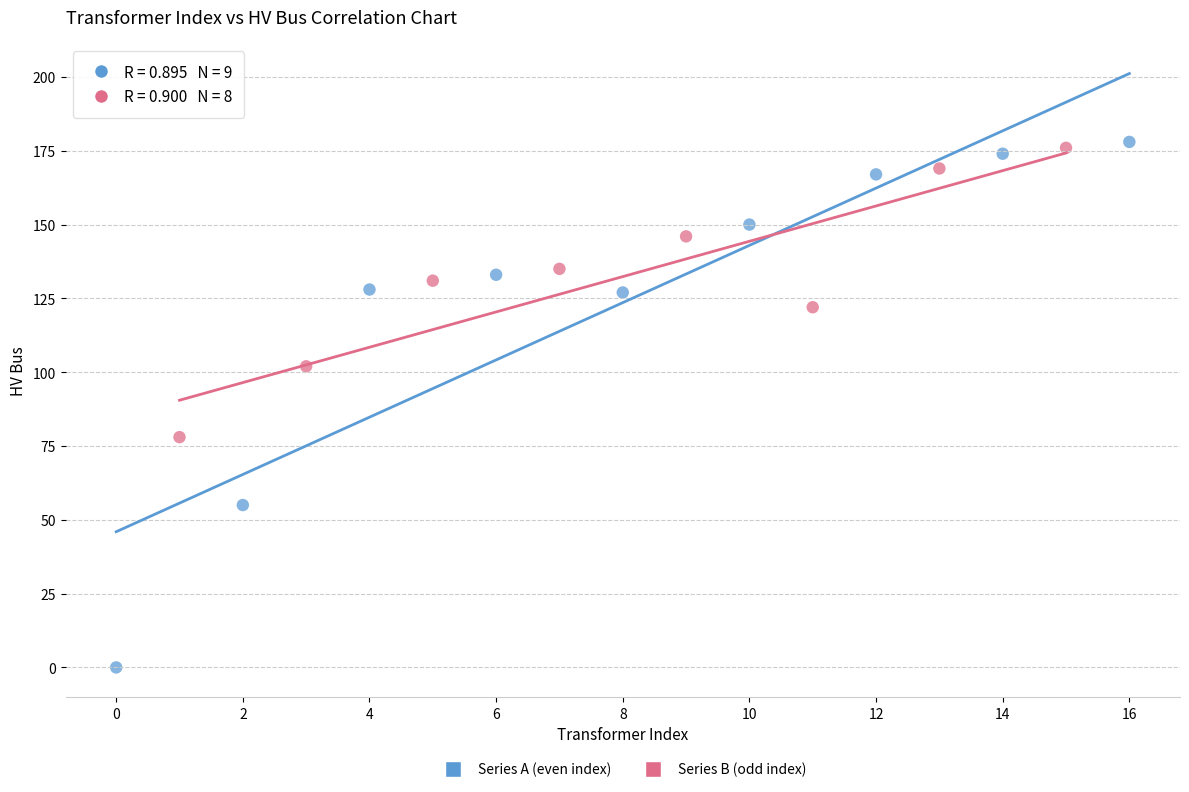

Which series has the largest Y range (max minus min)?

Series A (even index)